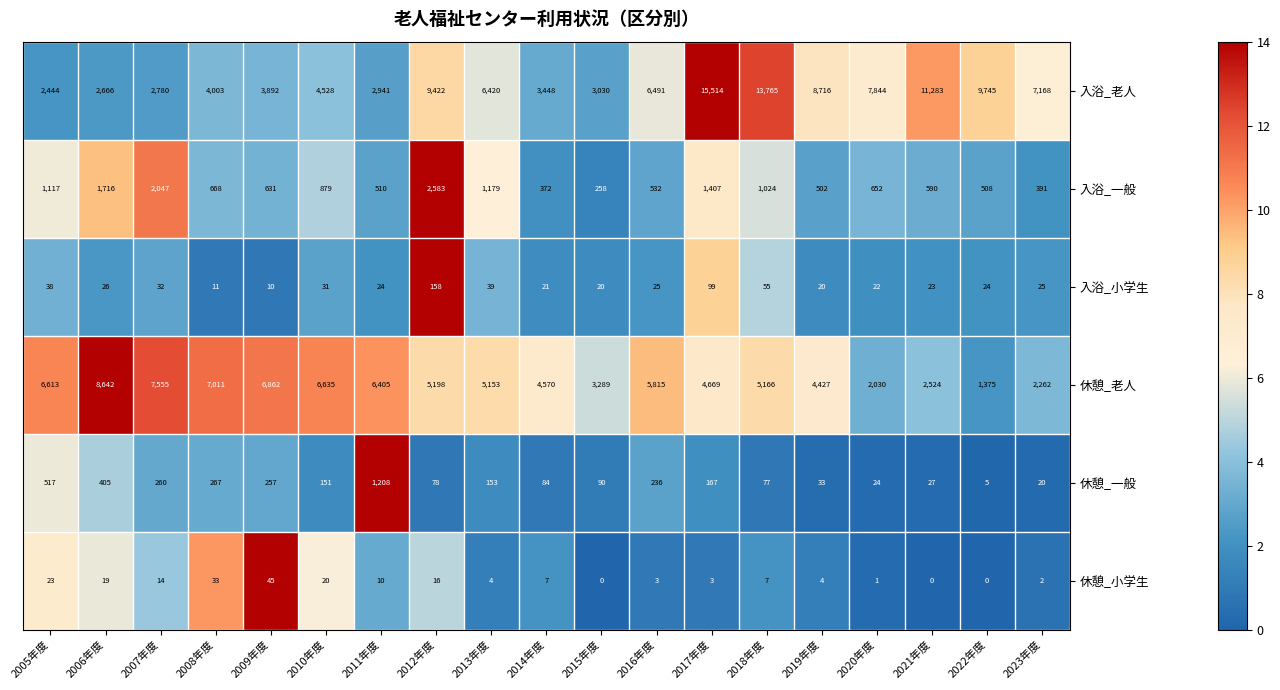

What is the average value of the 休憩_老人 series?

5063